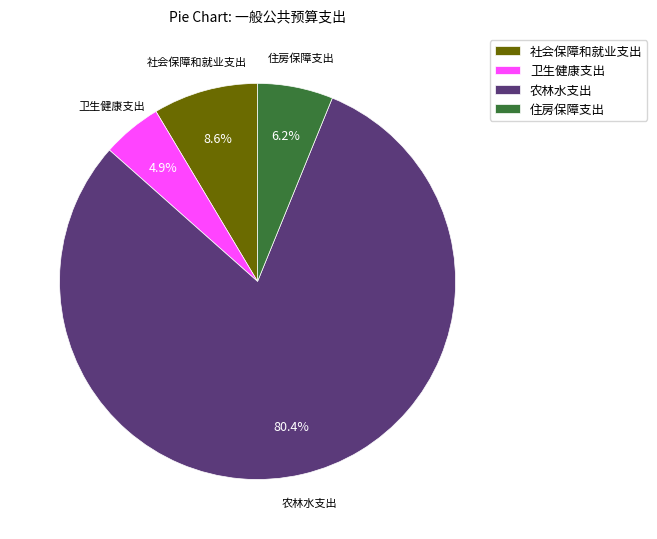

Is there any slice that represents more than half of the pie?

Yes